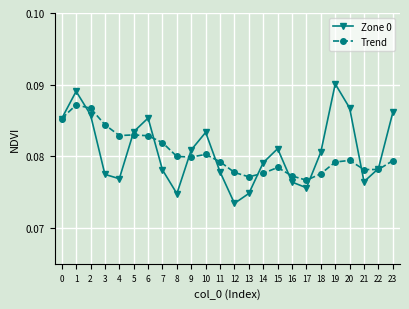

Count the Zone 0 values in the range 0 to 1.

24